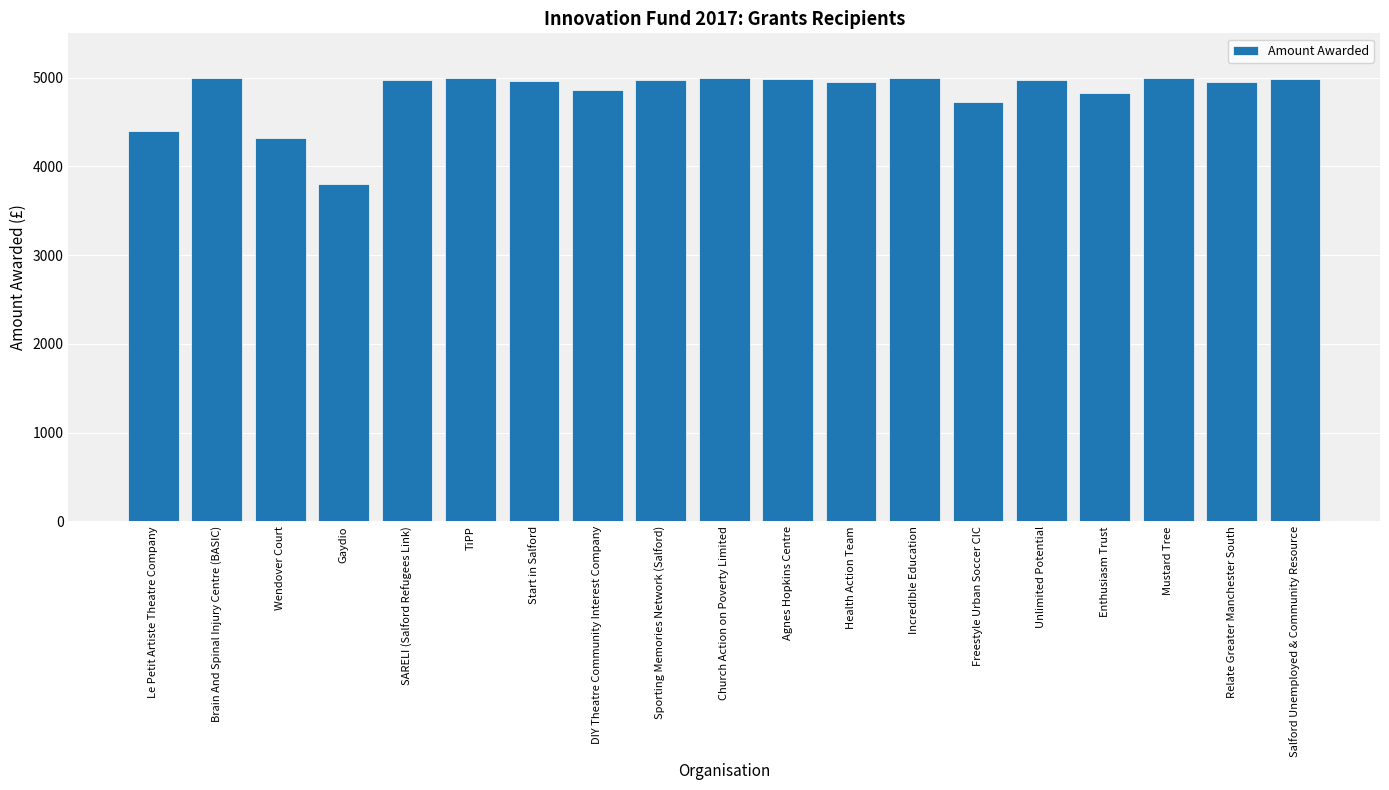

The value at Le Petit Artiste Theatre Company is 6799.2. True or false?

False